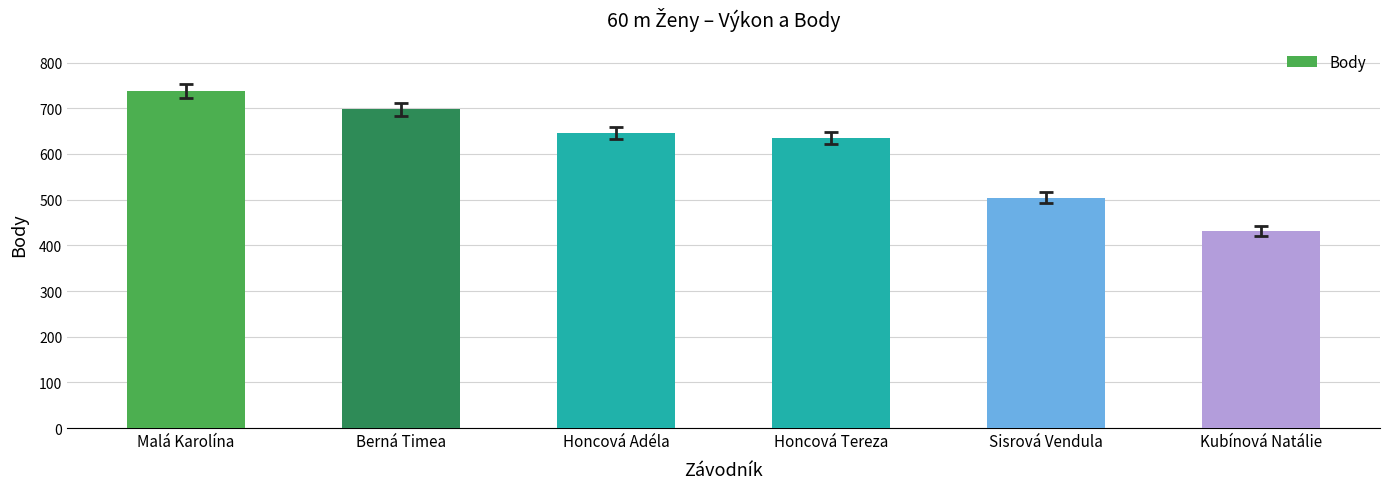

Is it true that the value at Sisrová Vendula is 504?

True